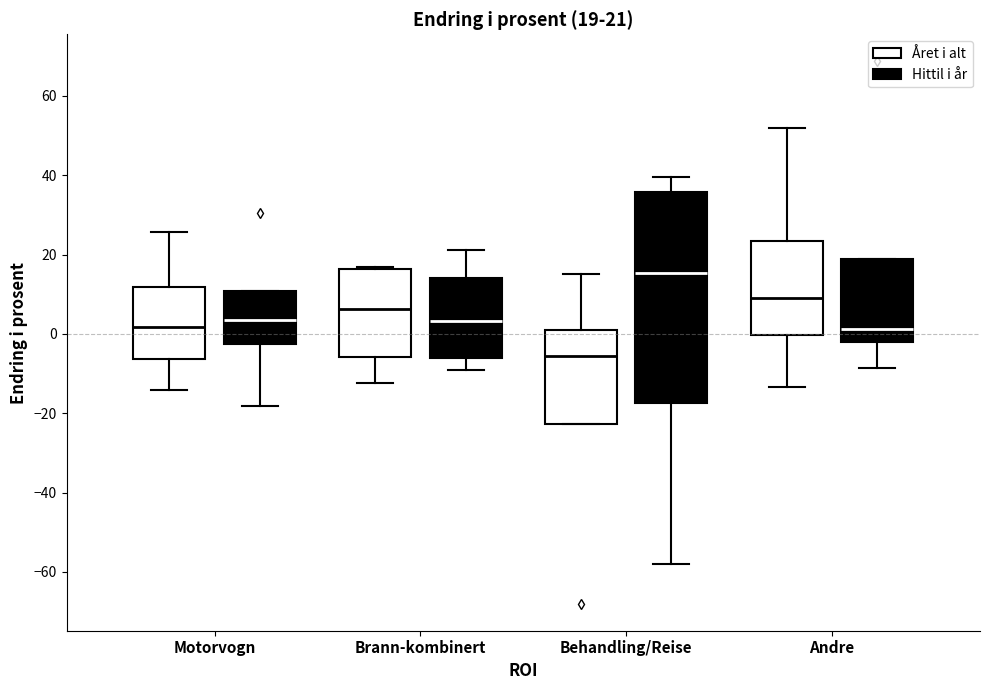

Which box has the lowest median line?

Behandling/Reise (Året i alt)